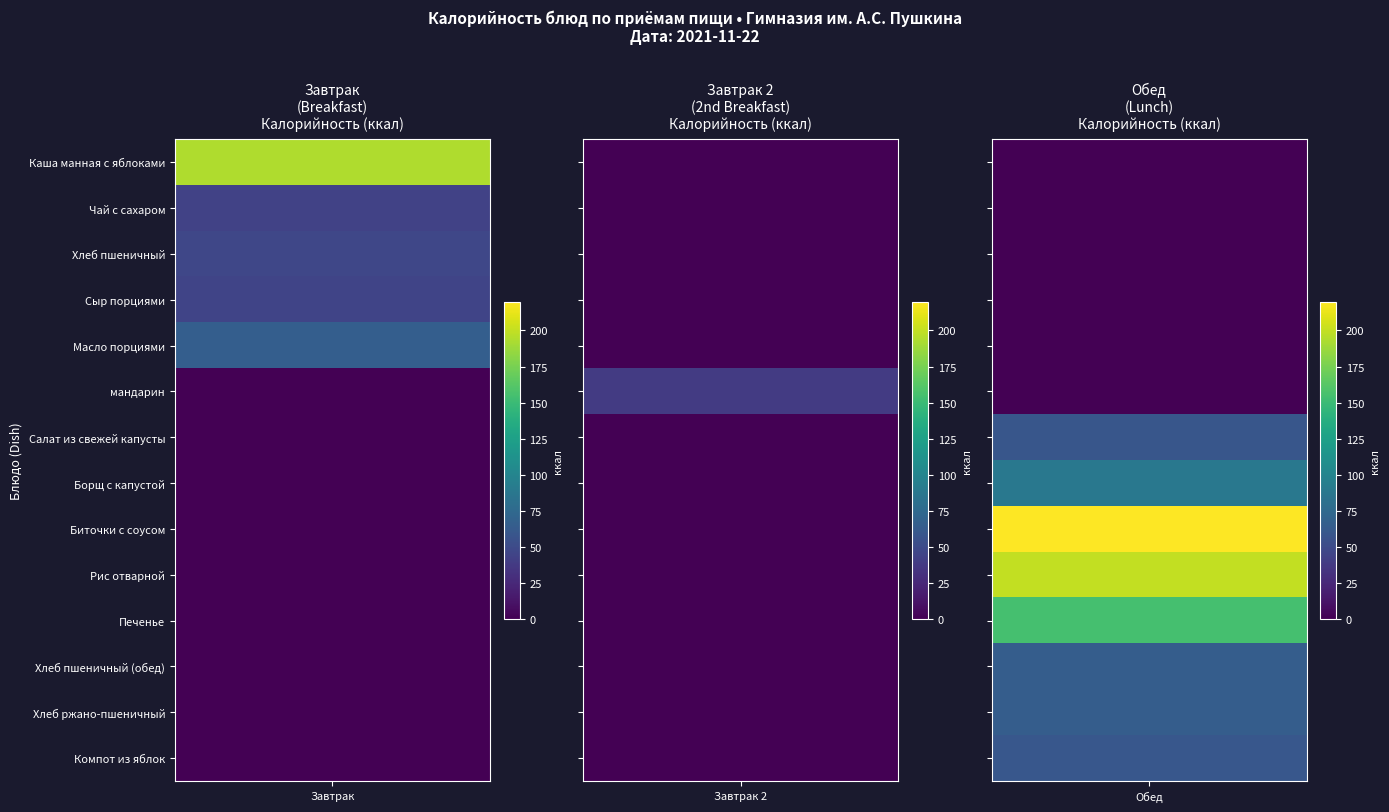

What is the greatest value displayed?

220